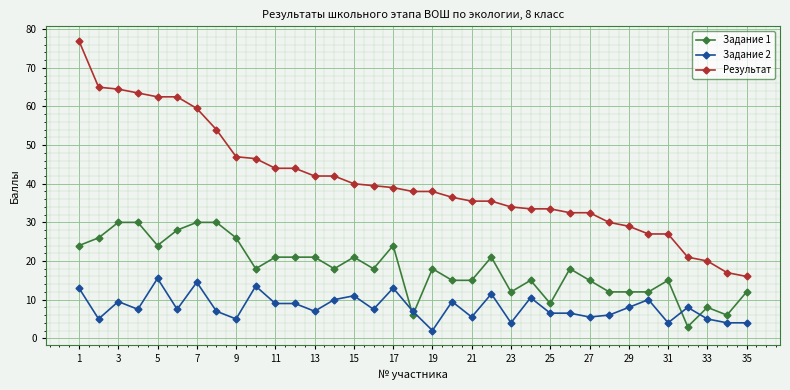

Which series has the largest range (max minus min)?

Результат